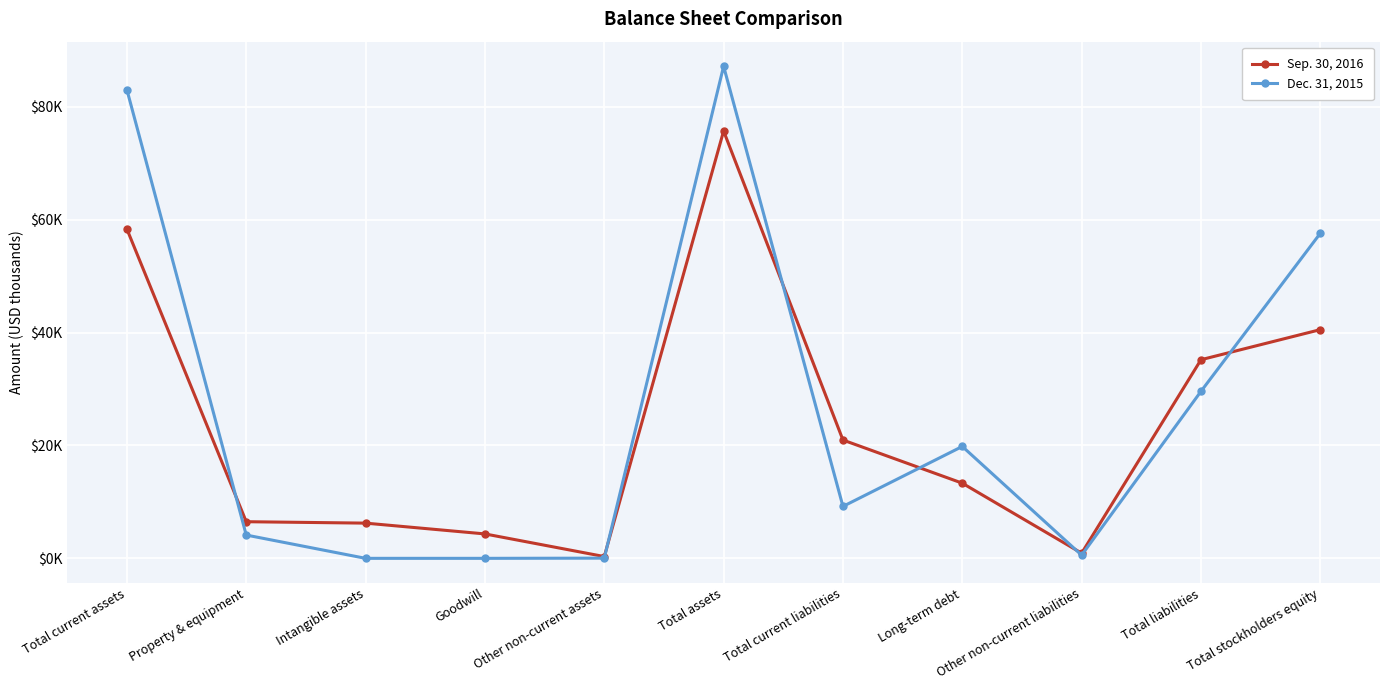

In Dec. 31, 2015, how many points are lower than both neighbors (excluding endpoints)?

2